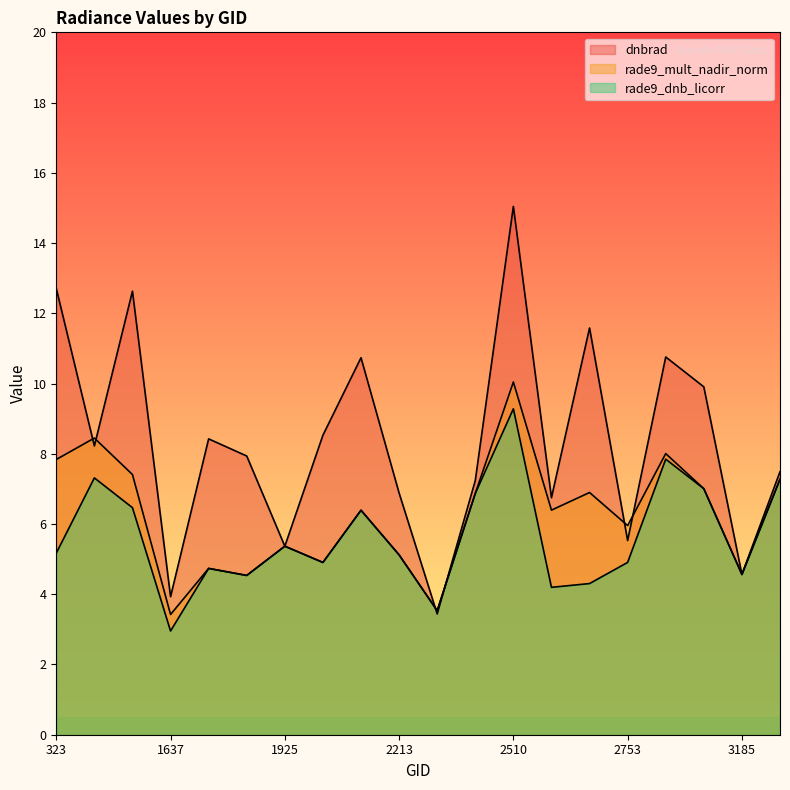

At which label is dnbrad closest to 9?

1988